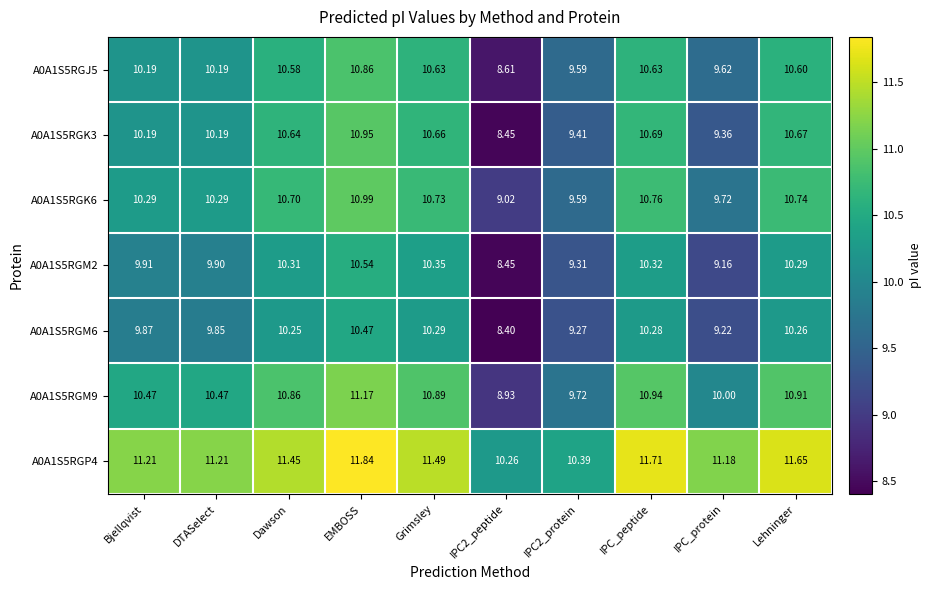

At which label is A0A1S5RGM2 closest to 9?

IPC_protein